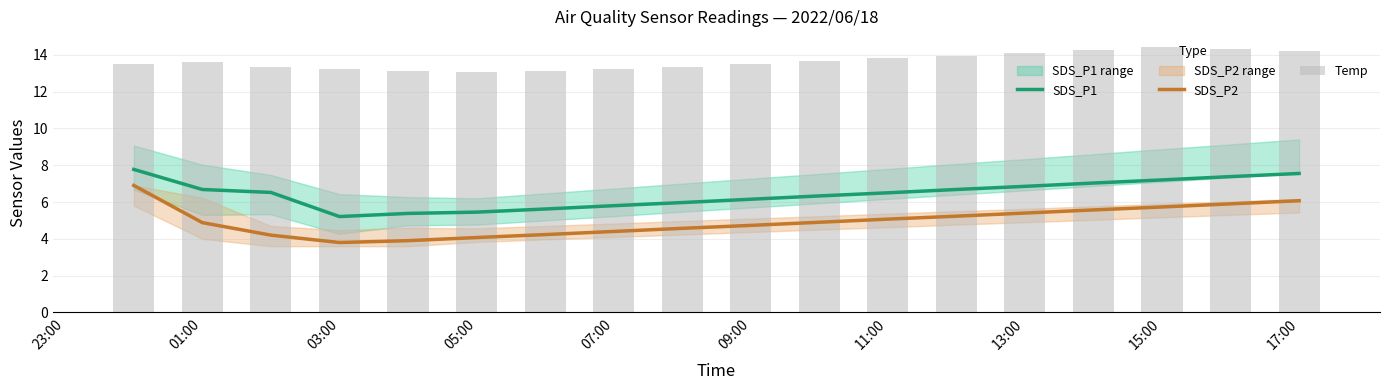

Is it true that SDS_P1 equals 6.2 at 09:00?

True